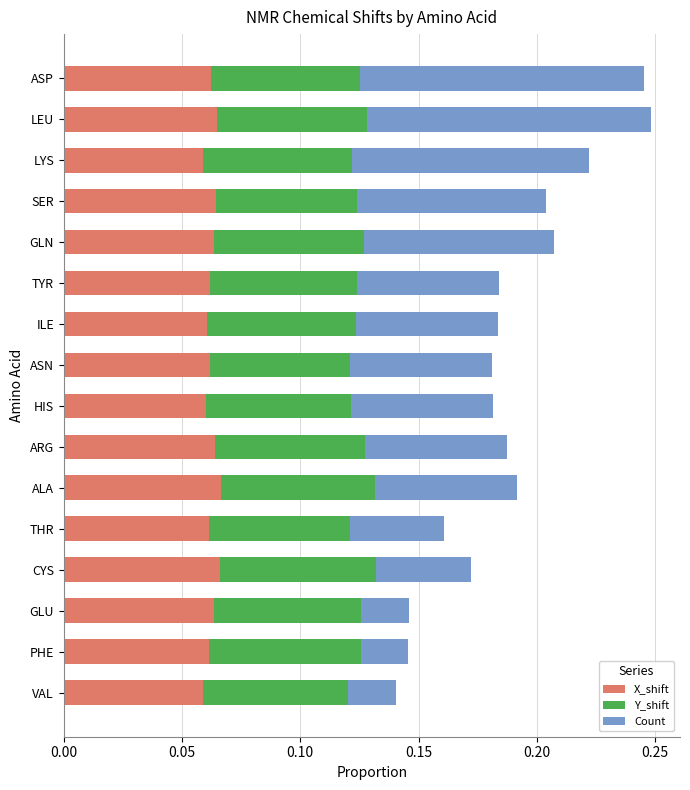

How many X_shift values are between 0 and 1?

16